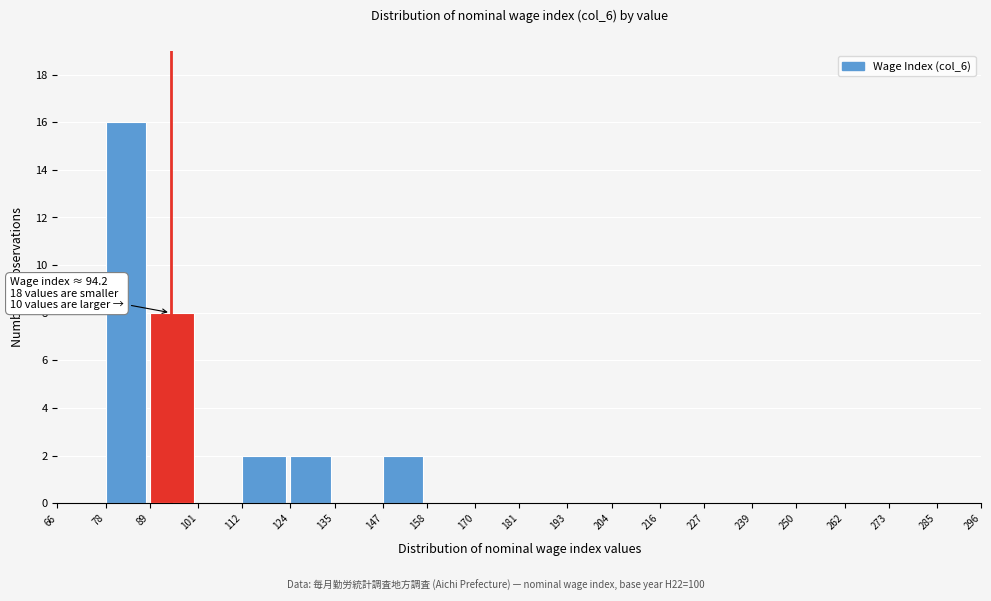

Which range on the x-axis has the tallest bar?

78 to 89